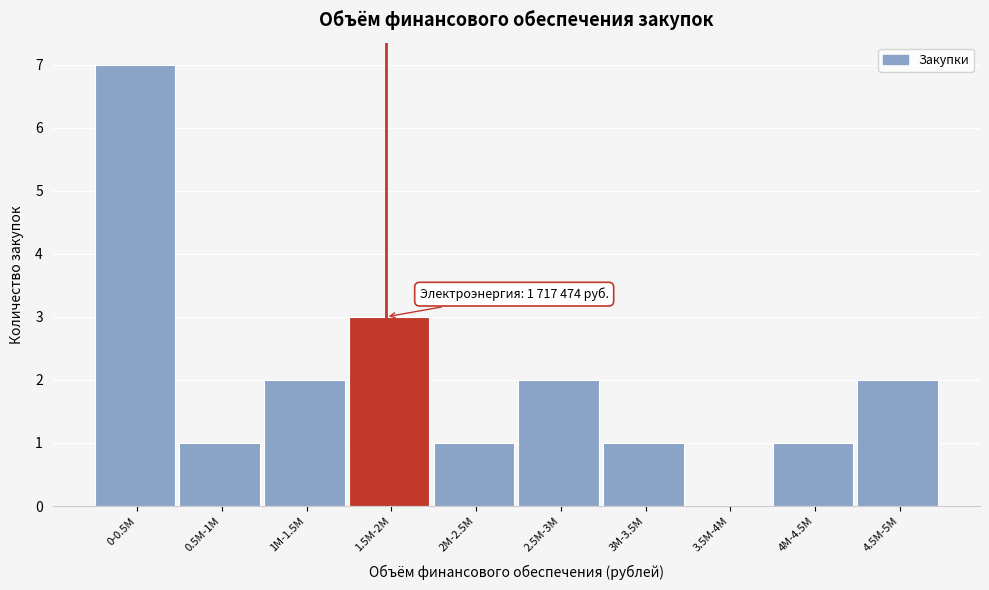

Reading left to right, what are all the values shown in this chart?

0-0.5M=7	0.5M-1M=1	1M-1.5M=2	1.5M-2M=3	2M-2.5M=1	2.5M-3M=2	3M-3.5M=1	3.5M-4M=0	4M-4.5M=1	4.5M-5M=2